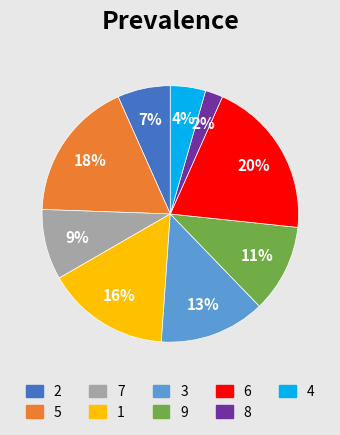

Which slice is the smallest?

8